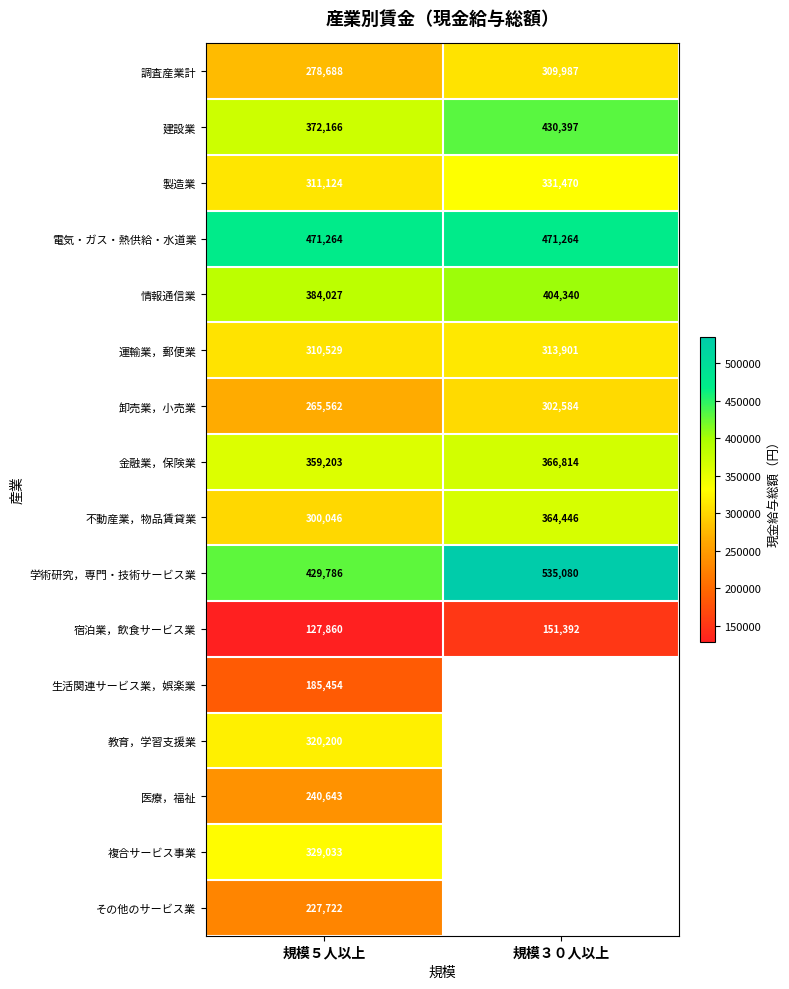

The 医療，福祉 series shows 240643 at 規模５人以上. True or false?

True